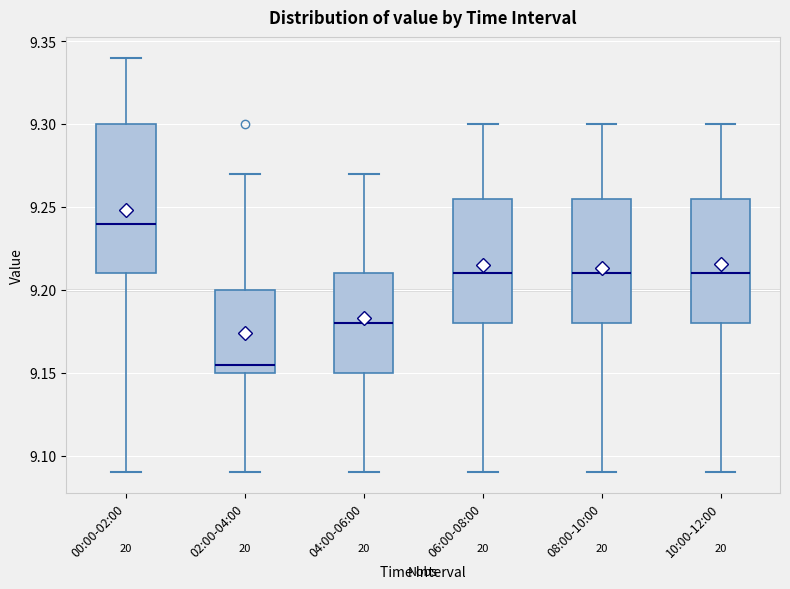

Where is the lower edge of the box for 08:00-10:00 on the y-axis? The values are not printed on the chart, so give them approximately, as read against the axis.

9.180